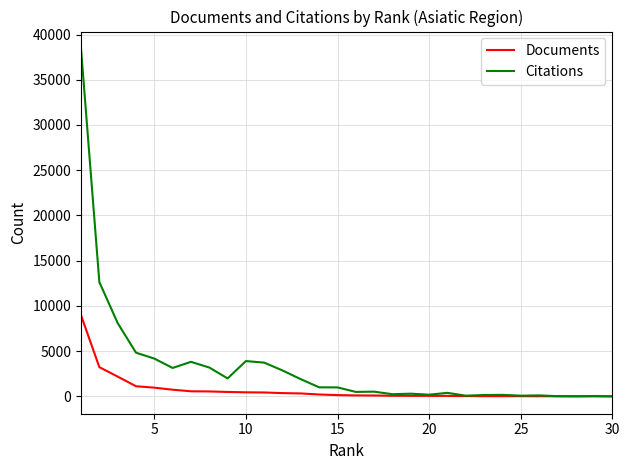

Which series has the largest total across all categories?

Citations